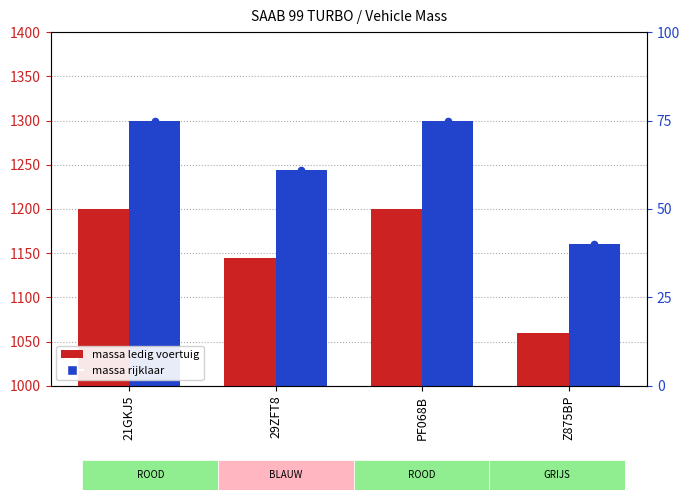

What is the total value across all series at 21GKJ5?

2575